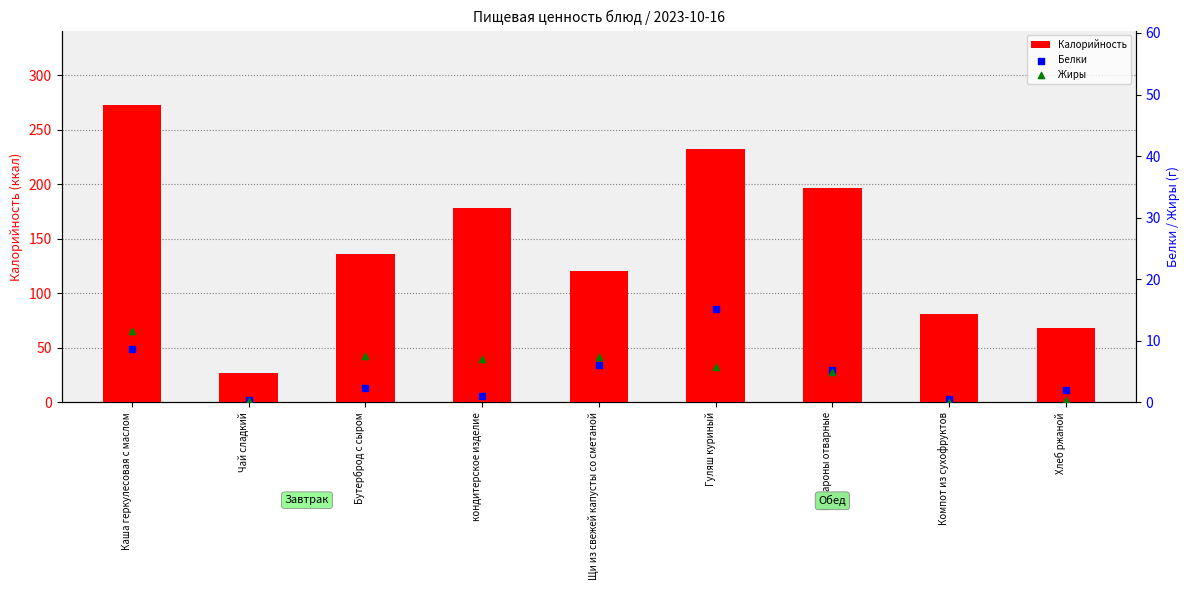

What are all the series names shown in the legend?

Калорийность, Белки, Жиры